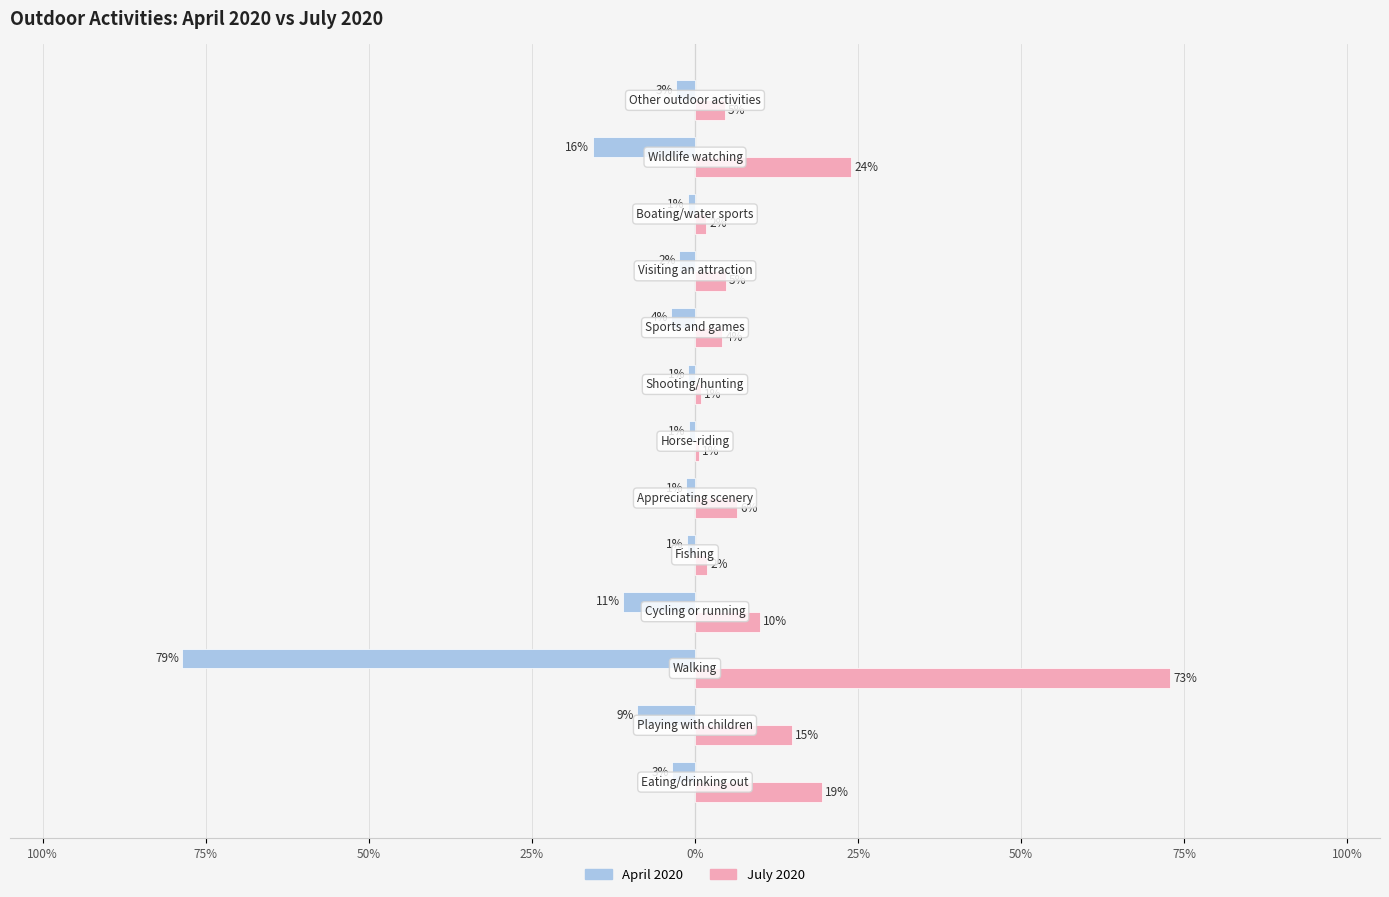

Reading right to left, extract all data points from this chart.

April 2020: -0.0	-0.2	-0.0	-0.0	-0.0	-0.0	-0.0	-0.0	-0.0	-0.1	-0.8	-0.1	-0.0
July 2020: 0.0	0.2	0.0	0.0	0.0	0.0	0.0	0.1	0.0	0.1	0.7	0.1	0.2